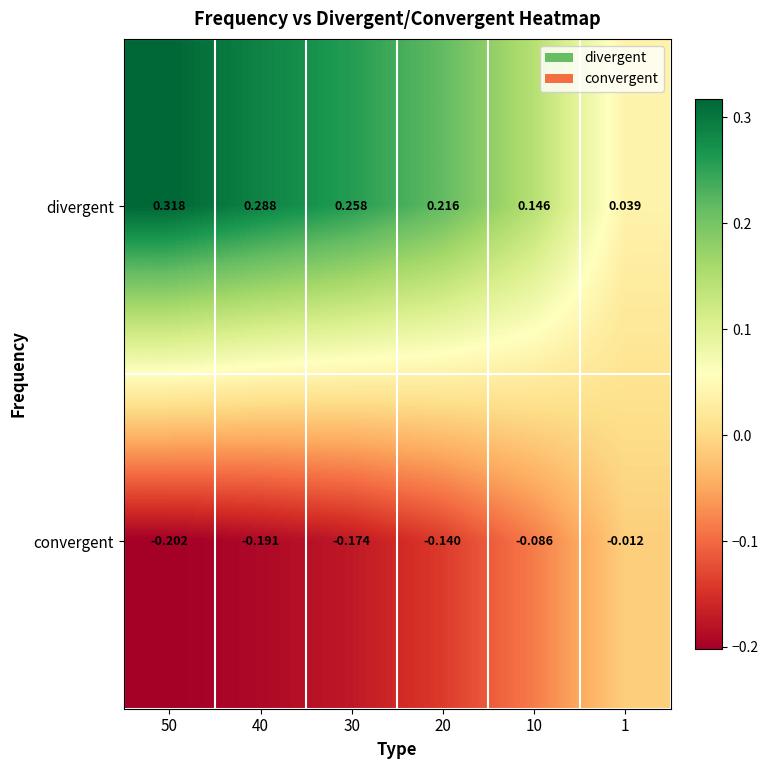

Rank the series by their average value, from lowest to highest.

convergent, divergent